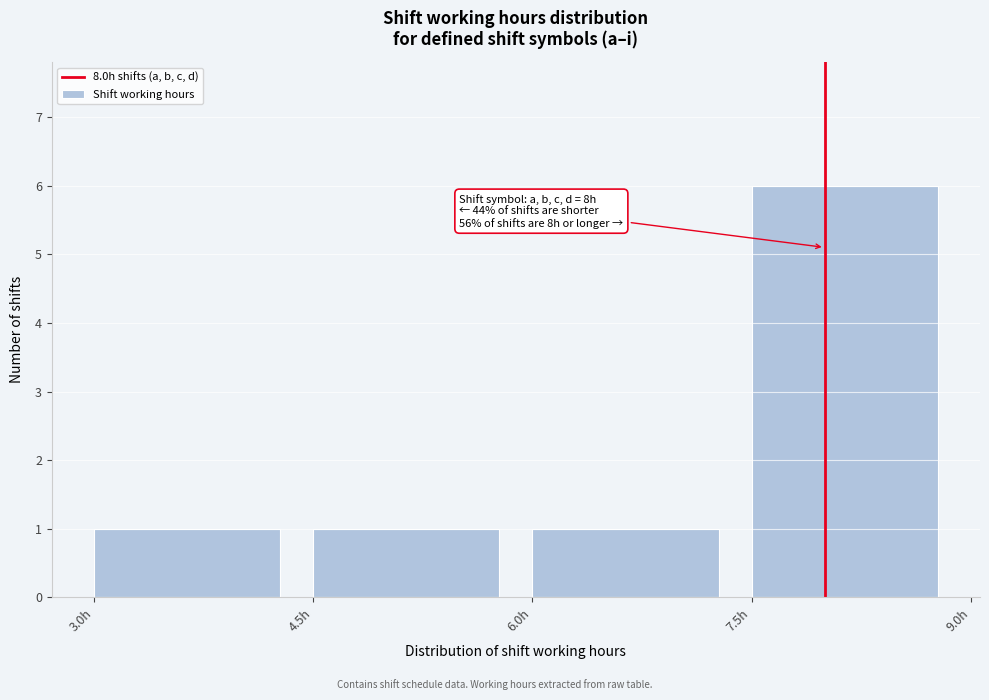

Which range on the x-axis has the tallest bar?

7.5 to 9.0